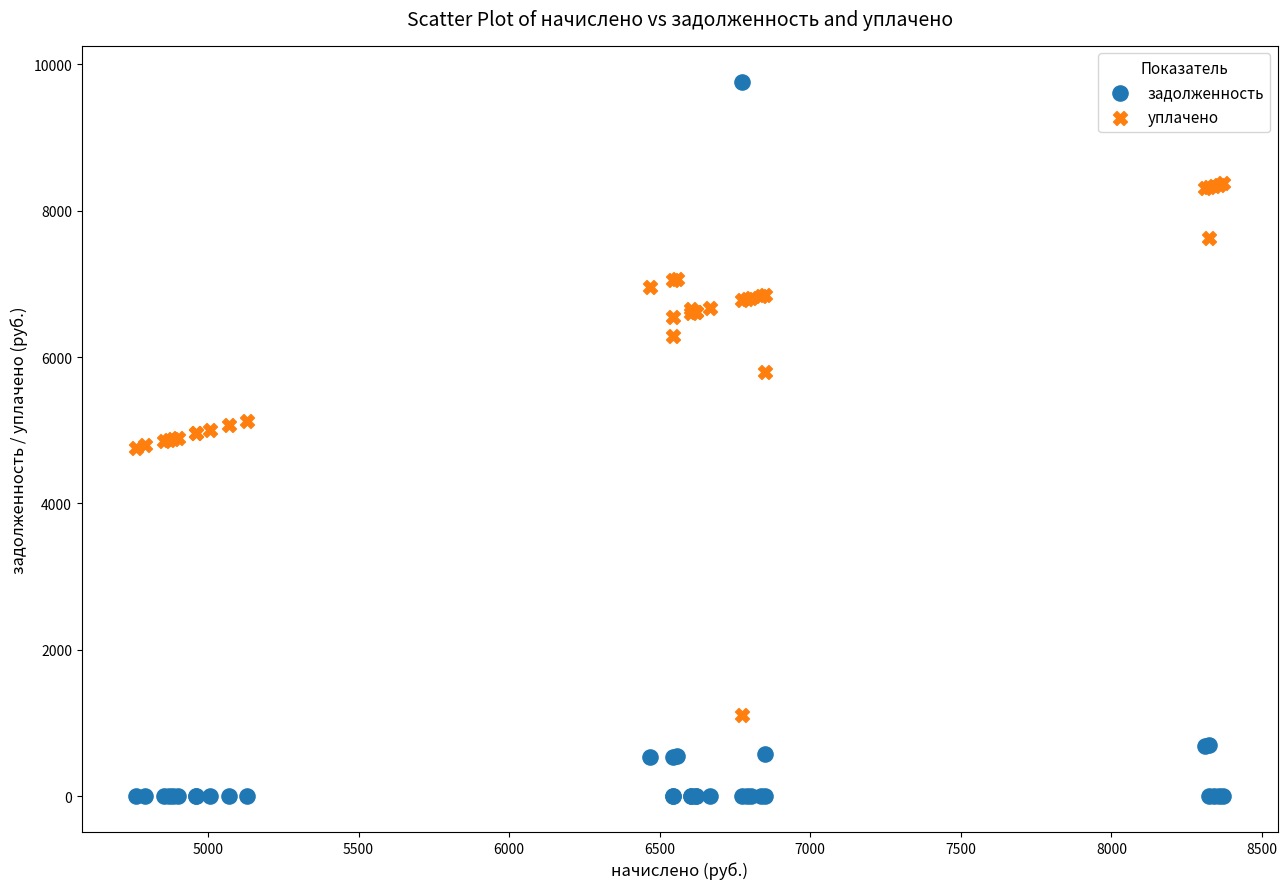

What is the X range (max minus min) for the scatter plot?

3609.6